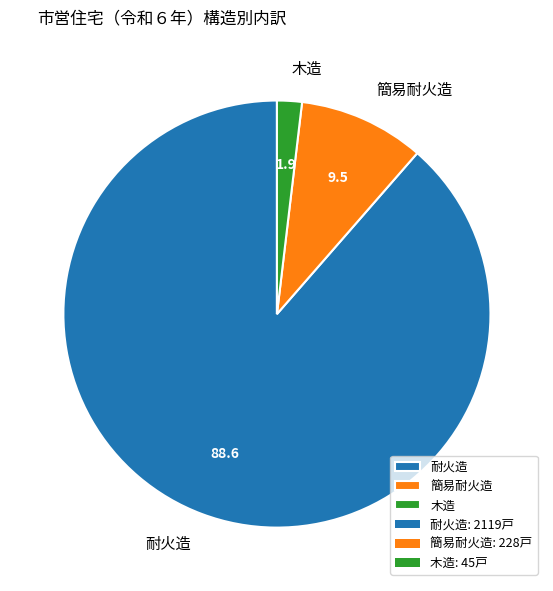

Combined, do 耐火造 and 簡易耐火造 account for over 50%?

Yes